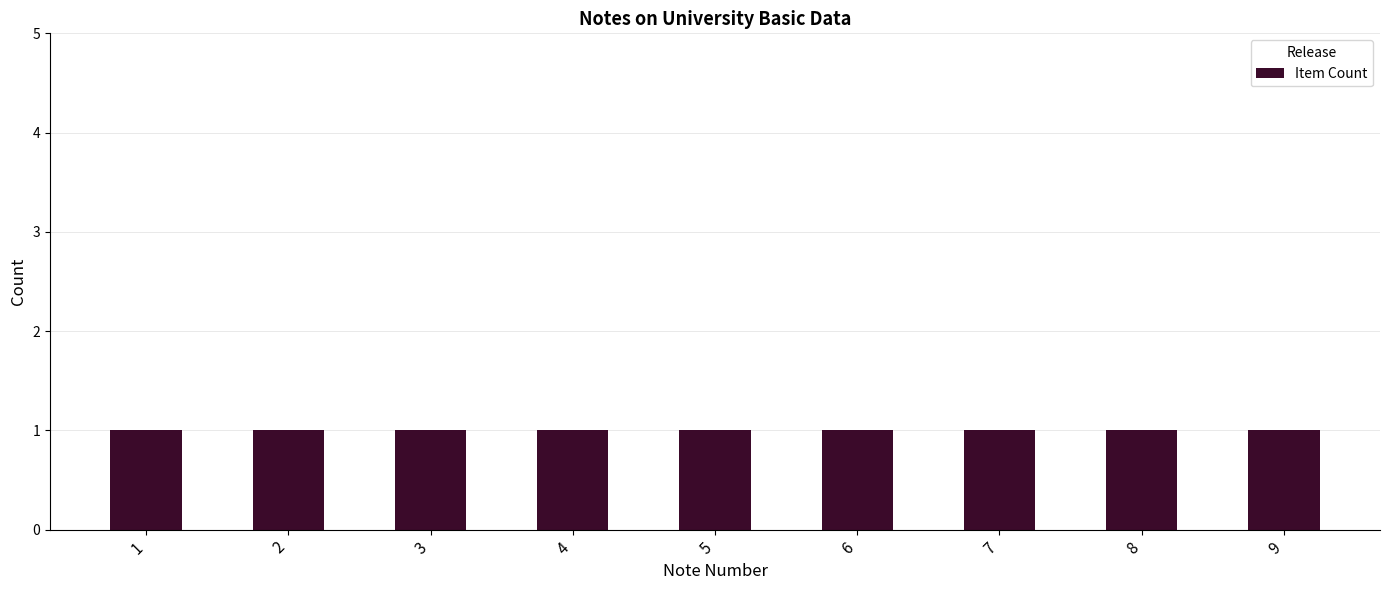

Count the number of categories in the chart.

9